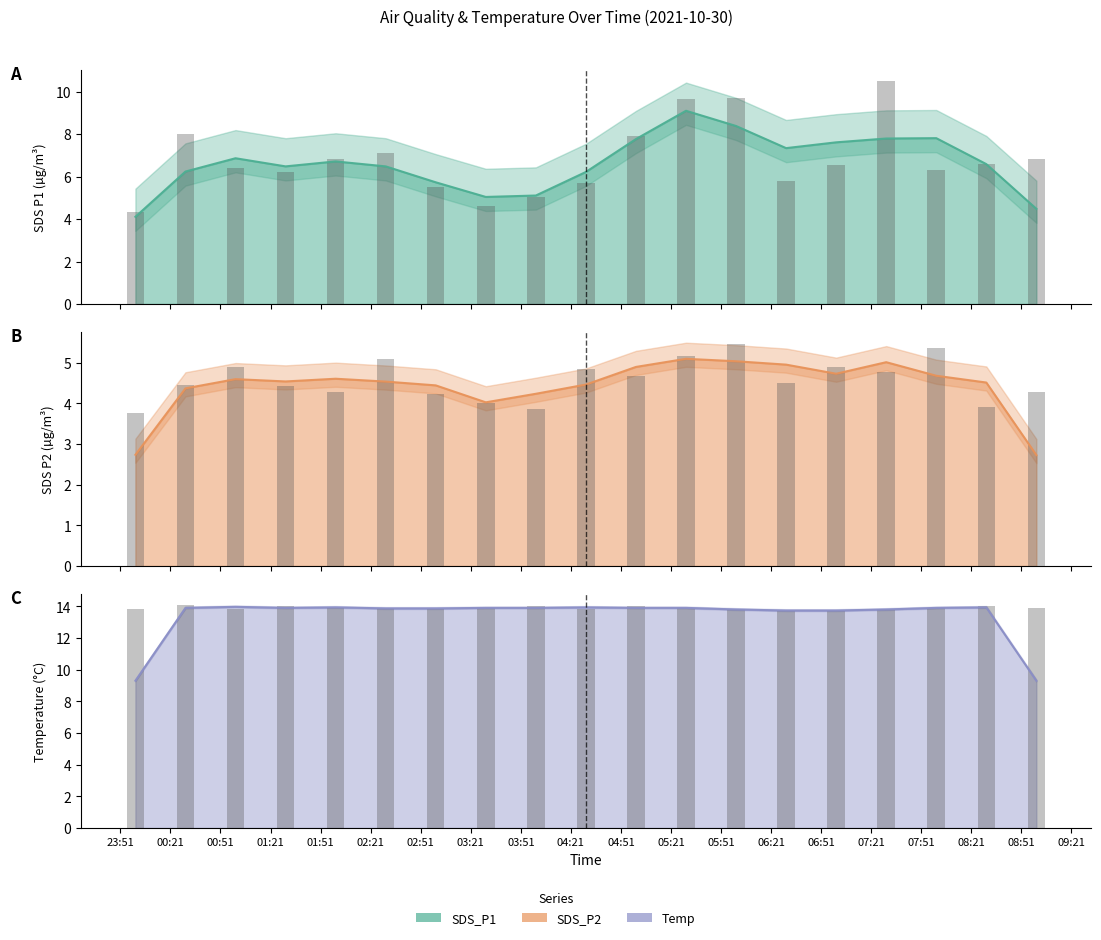

At which label does SDS_P2 line first exceed 4?

00:21